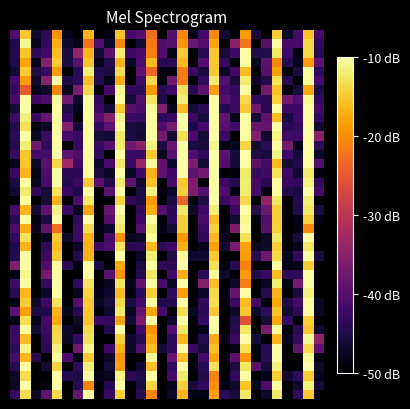

At which category is the sum across all series the highest?

28